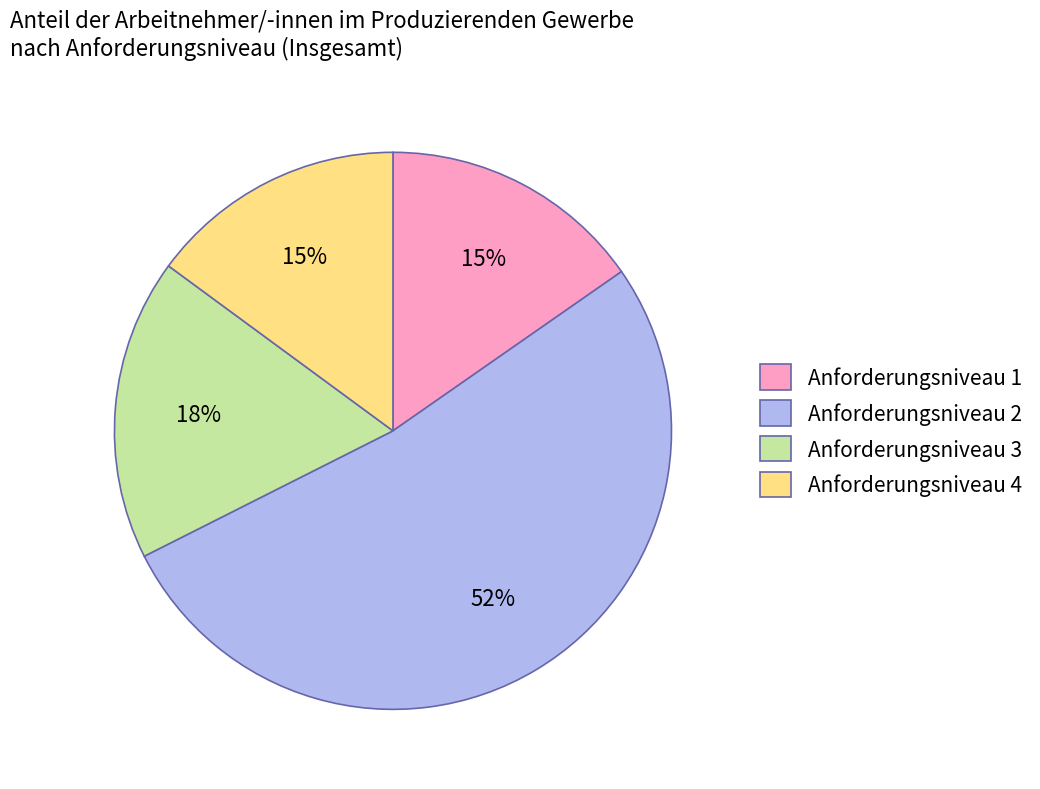

What is the largest slice in the pie chart?

Anforderungsniveau 2